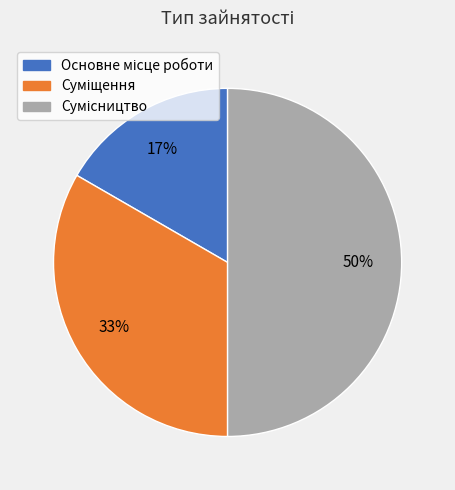

To the nearest percent, what is the average slice percentage?

33%